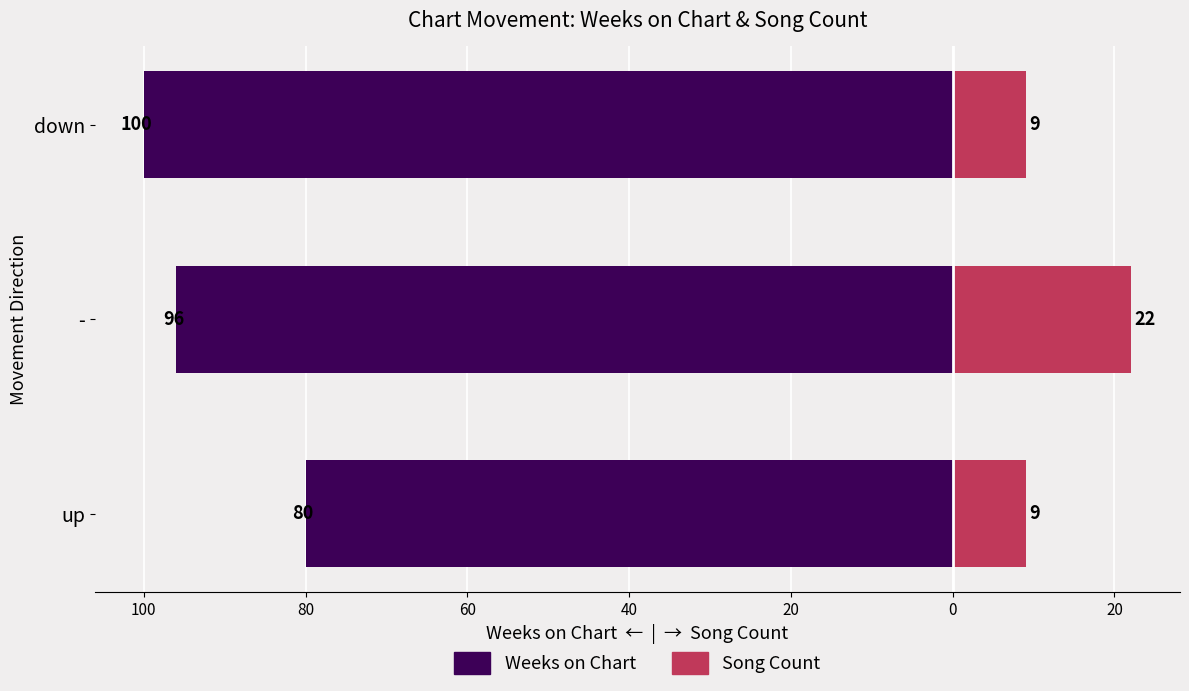

Is the value of Weeks on Chart at up greater than the value of Song Count at -?

No